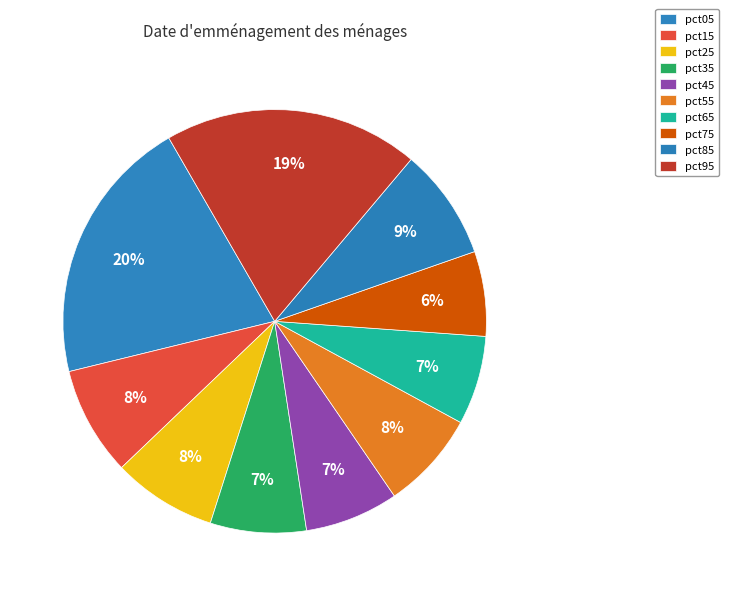

What percentage is NOT represented by pct05?

79.5%